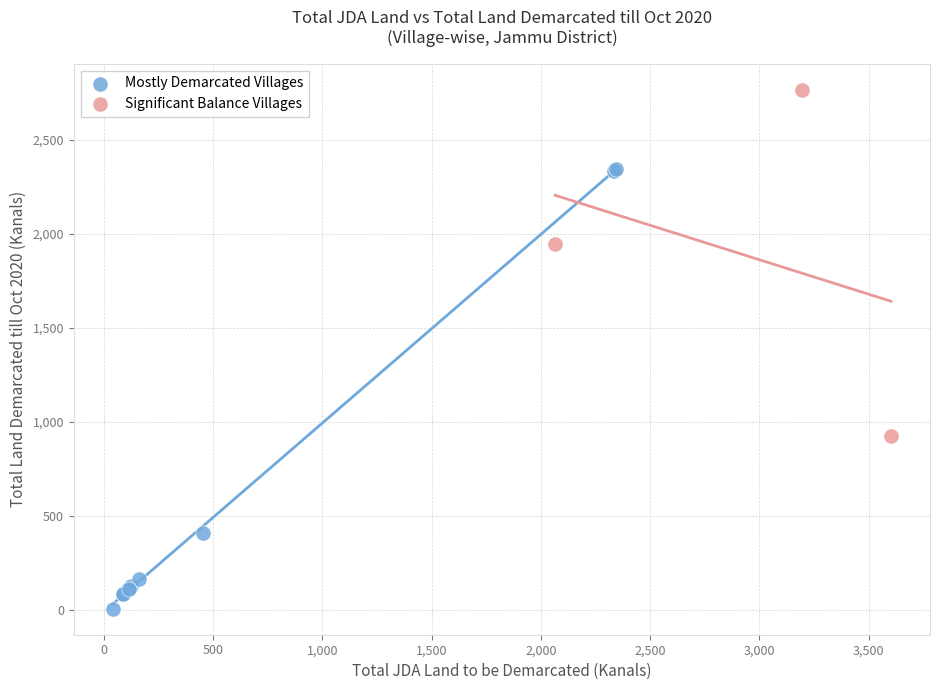

Which series contains the highest Y value?

Significant Balance Villages